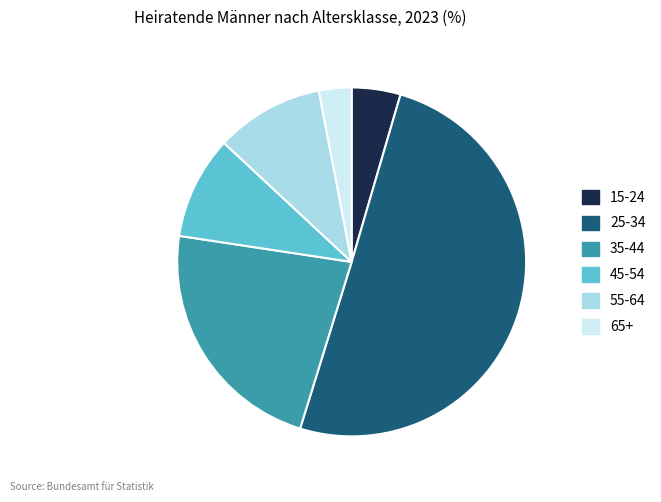

Does 45-54 account for over 50% of the chart?

No